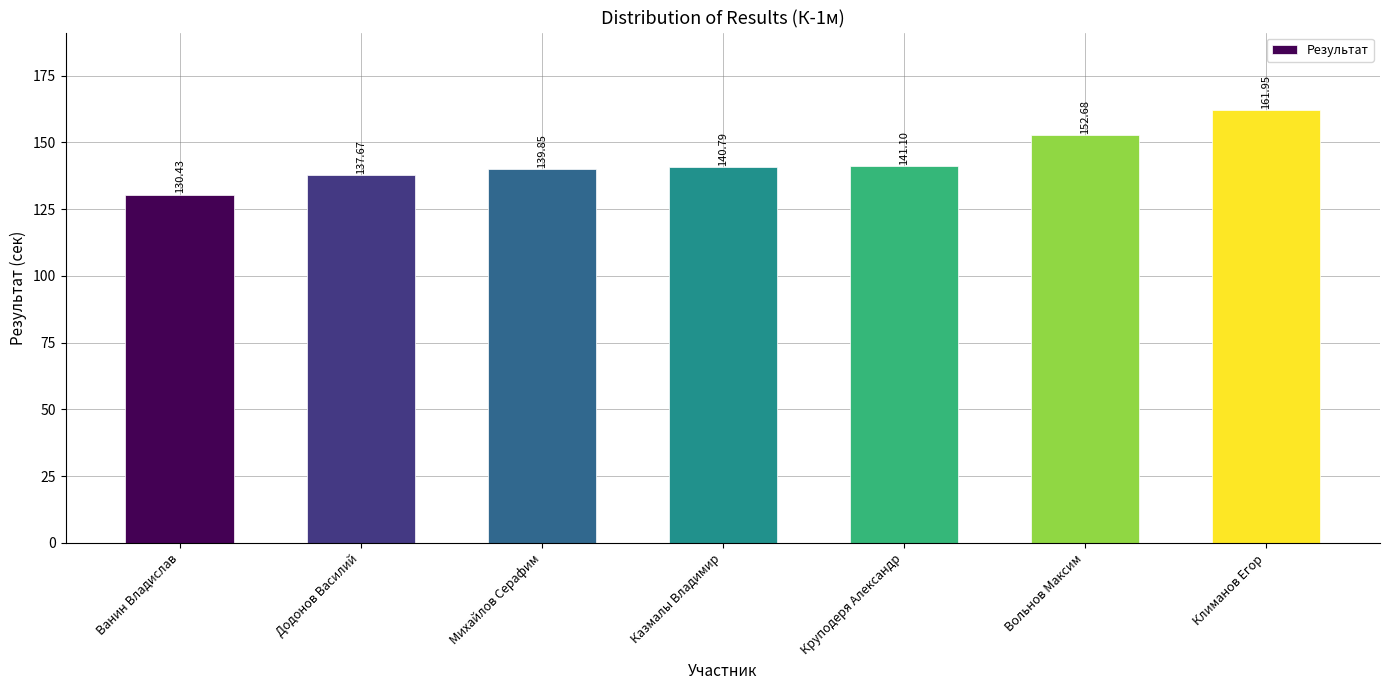

Which label corresponds to the largest value in the chart?

Климанов Егор